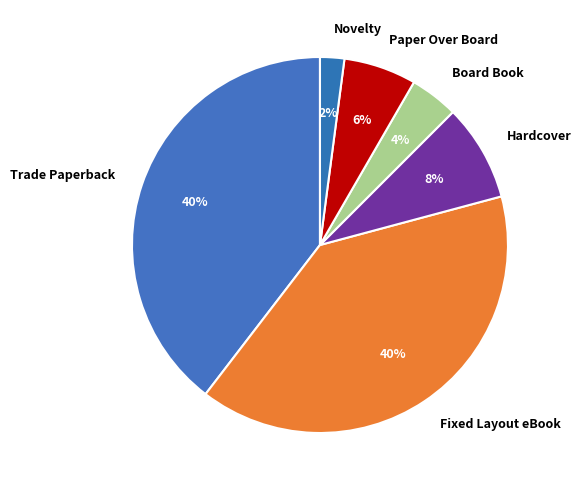

Which has a higher value, Hardcover or Fixed Layout eBook?

Fixed Layout eBook